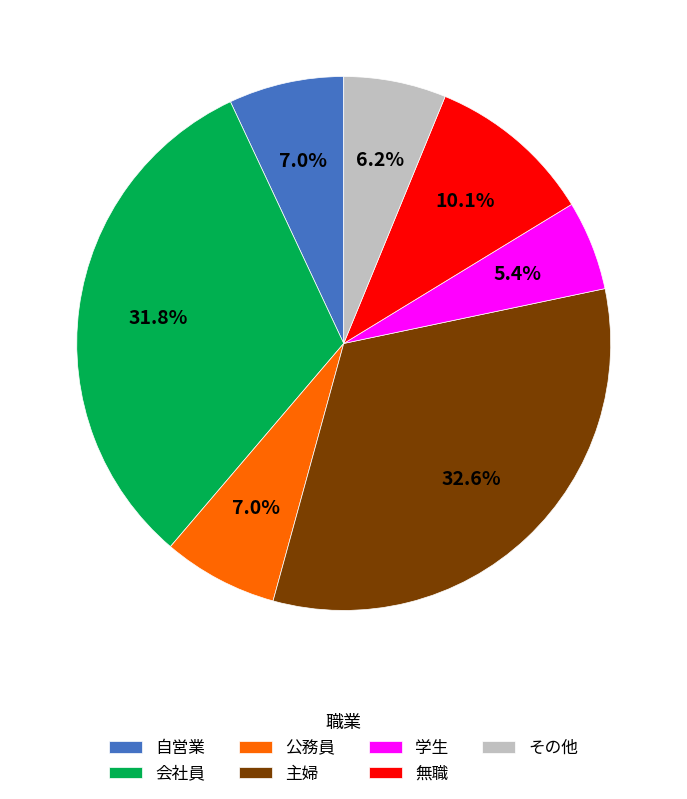

To the nearest percent, what is the difference between the largest and smallest slice percentages?

27%